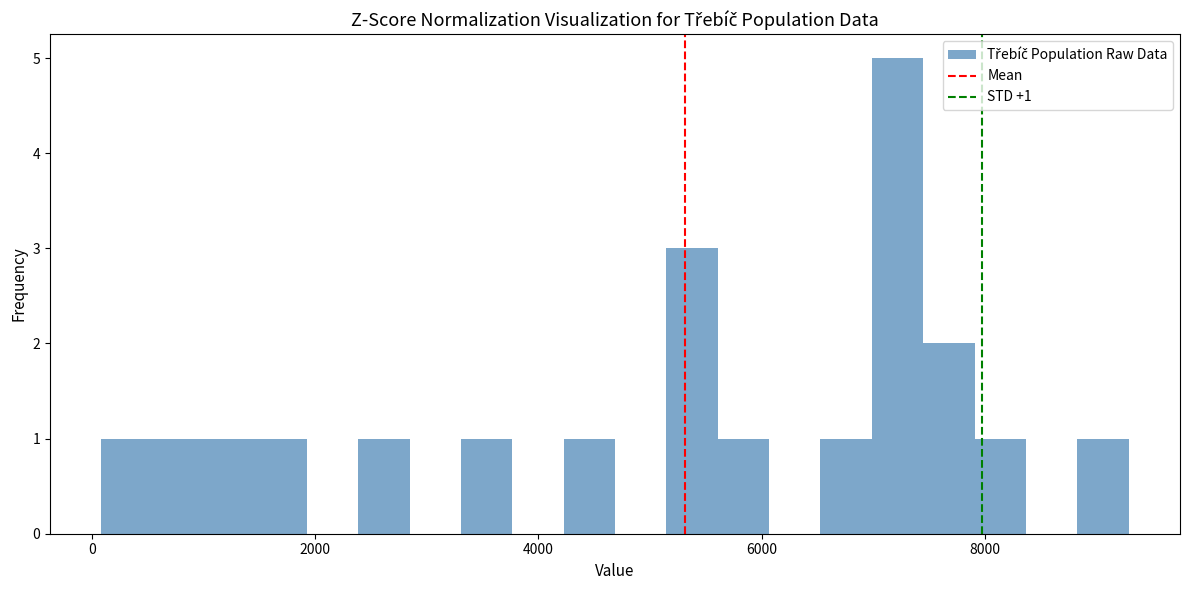

Around what value on the x-axis is the tallest bar? Give the approximate position of its centre, as read against the axis.

7200